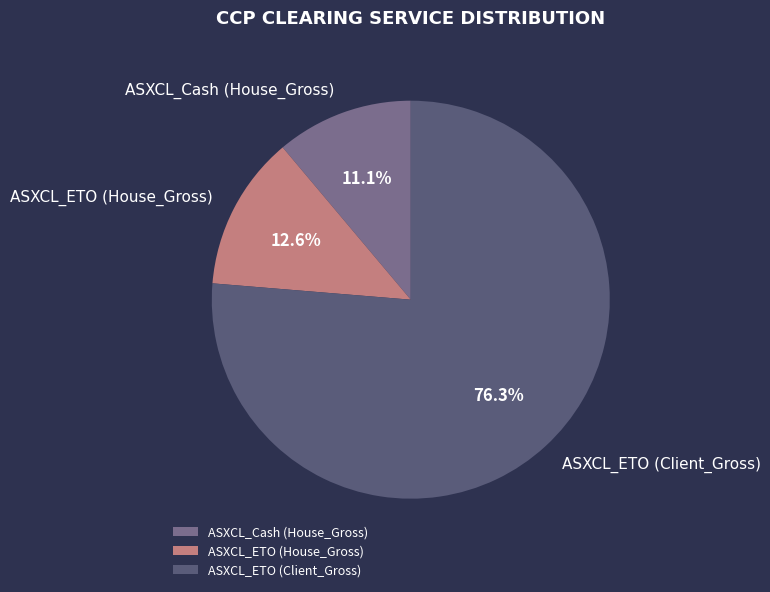

What is the ratio of the value at ASXCL_ETO (House_Gross) to the value at ASXCL_Cash (House_Gross)?

1.1